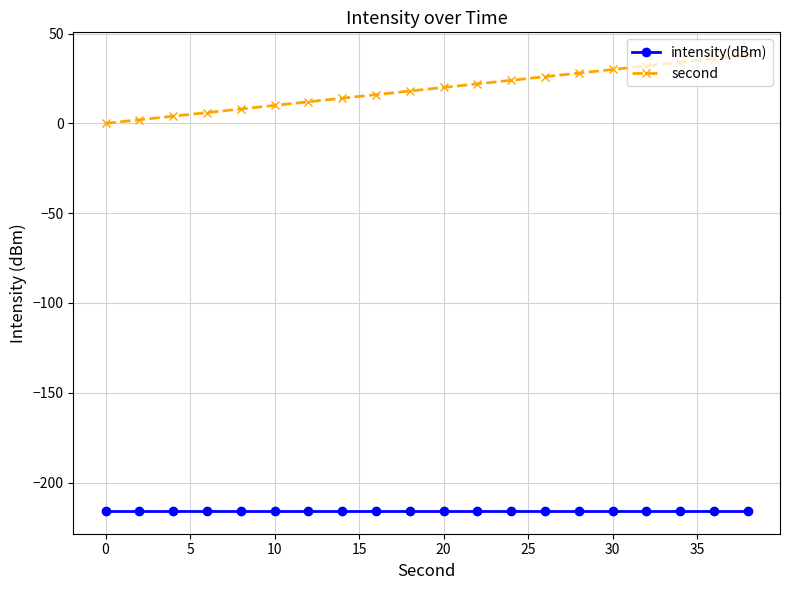

Rank the series by their average value, from lowest to highest.

intensity(dBm), second